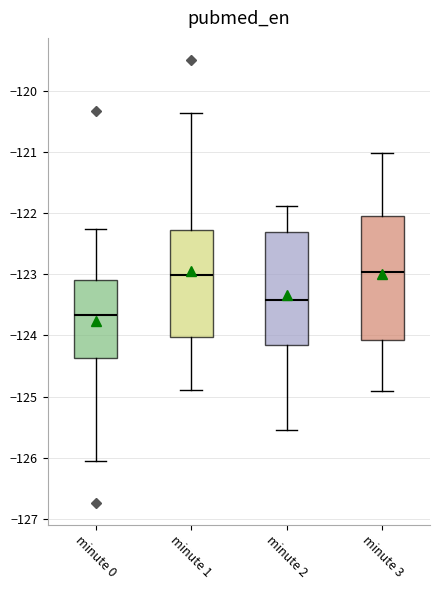

Comparing the boxes themselves (not the whiskers), which one is the tallest?

minute 3